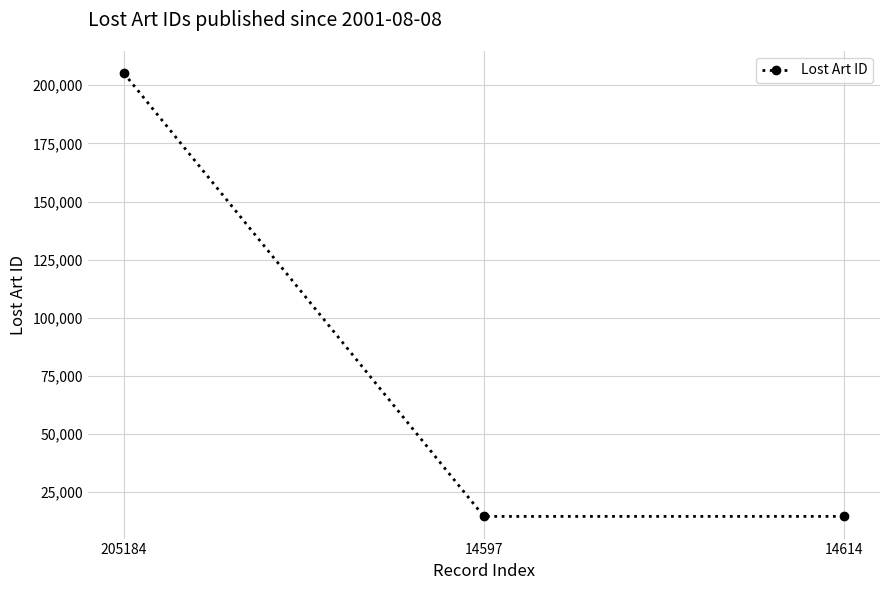

Which label corresponds to the largest value in the chart?

205184